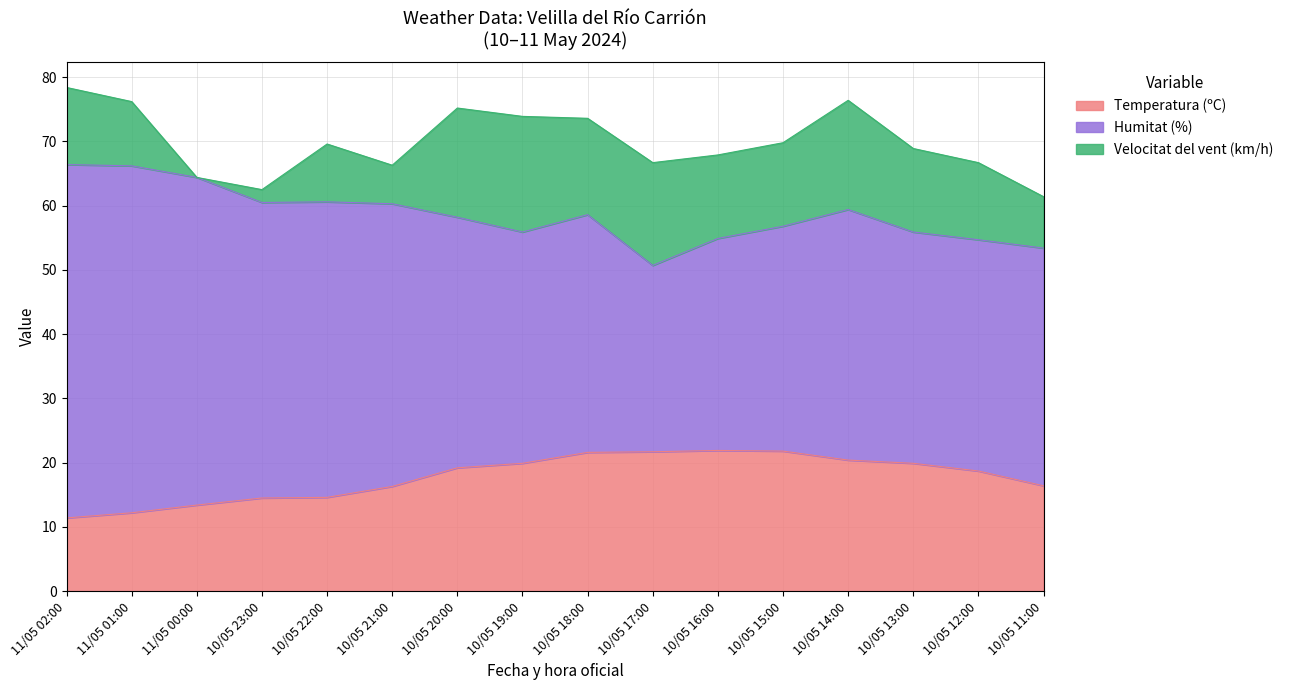

How many lines are shown in the chart?

3